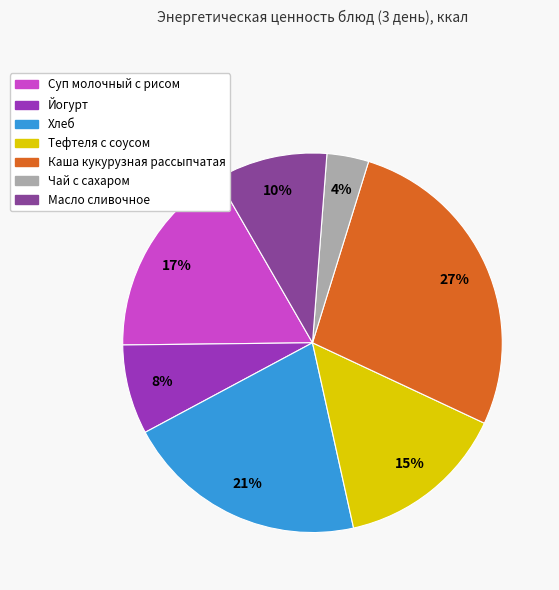

Which category has the smallest portion of the pie?

Чай с сахаром